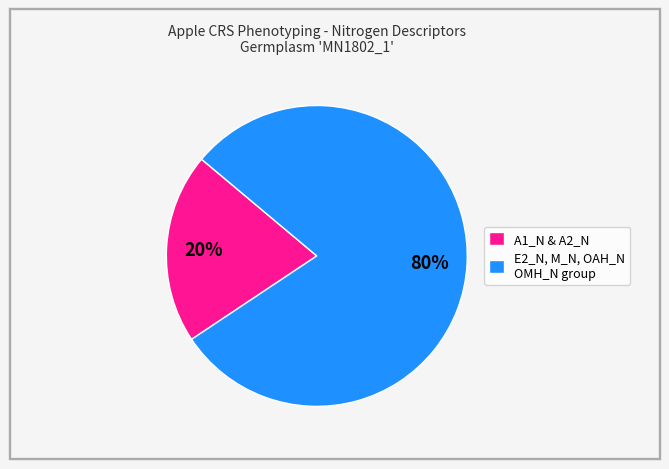

Does any single category account for the majority?

Yes